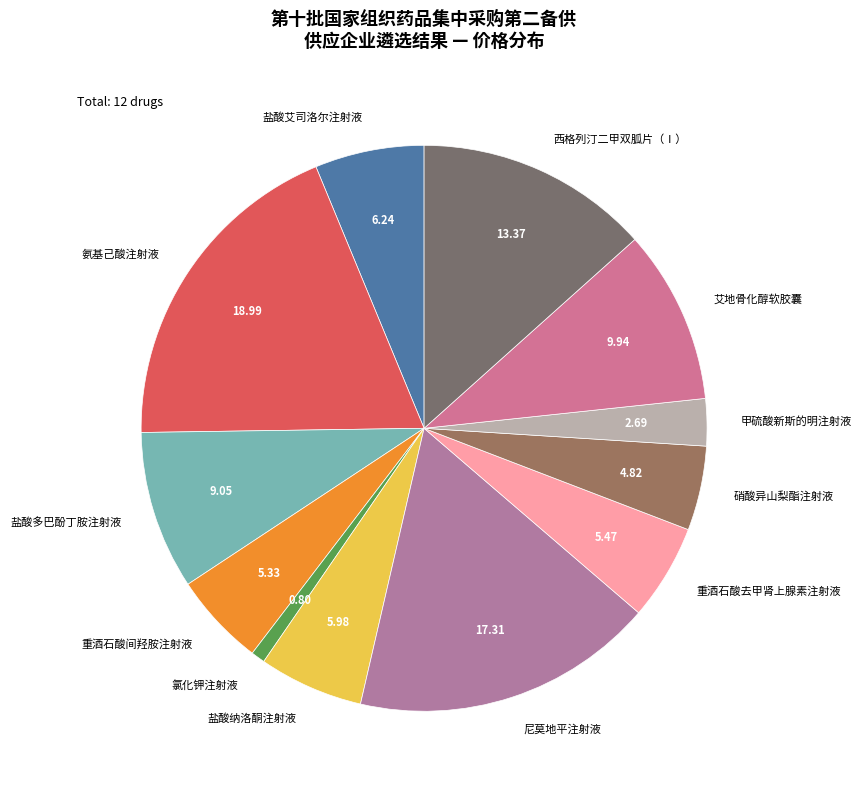

Is it true that 重酒石酸间羟胺注射液 is 1% of the pie?

False